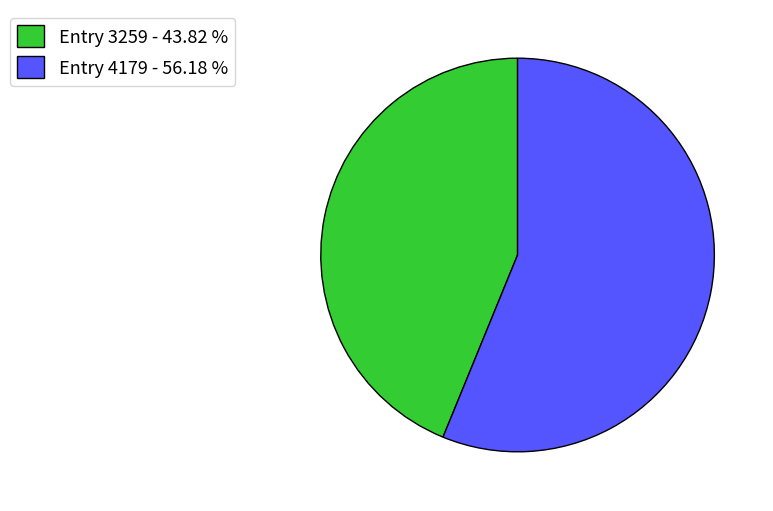

Is the sum of Entry 4179 - 56.18 % and Entry 3259 - 43.82 % greater than half?

Yes